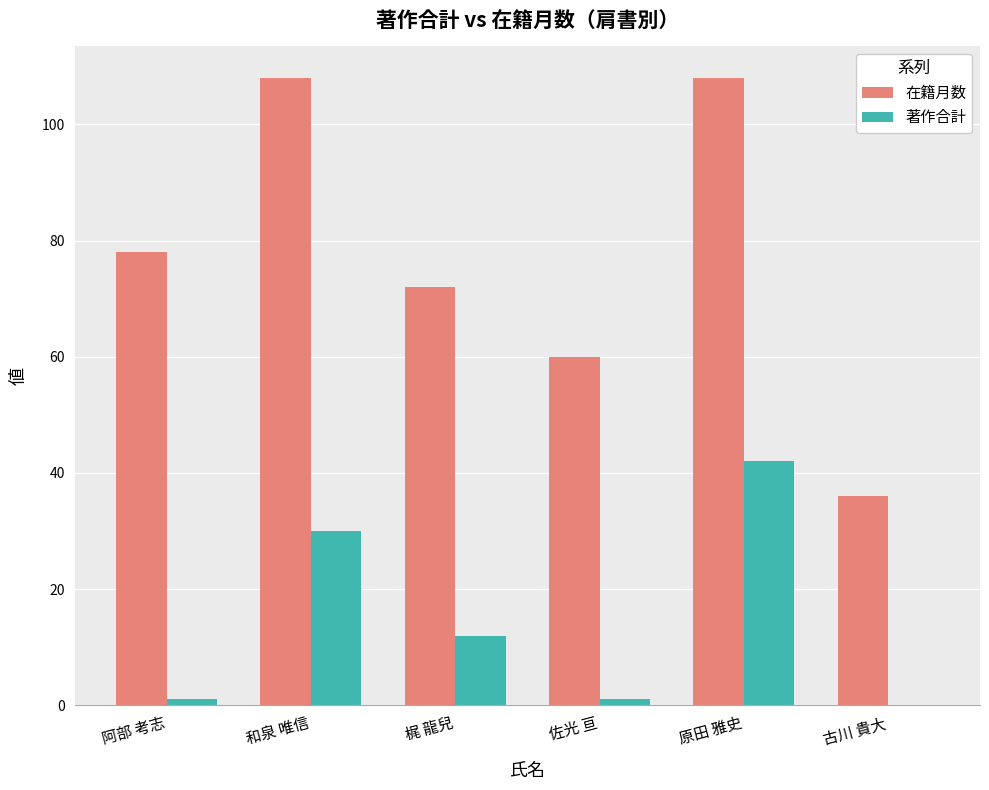

The 著作合計 series shows -18 at 古川 貴大. True or false?

False